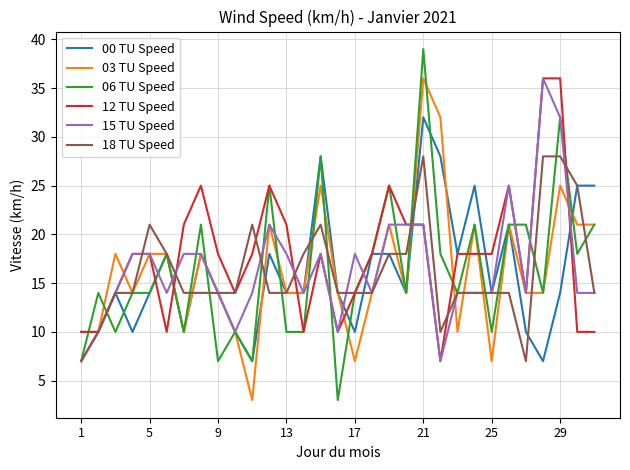

Which series has the widest spread of values?

06 TU Speed